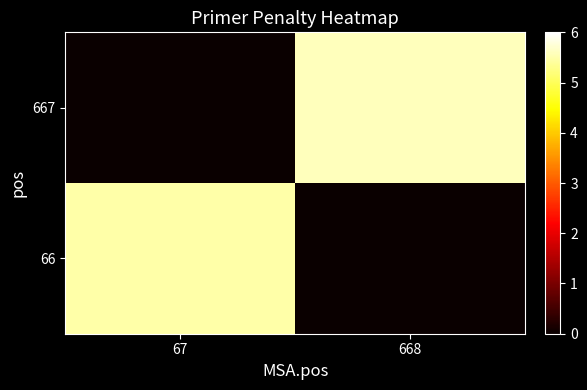

What is the difference between the highest and lowest values at 67?

5.5